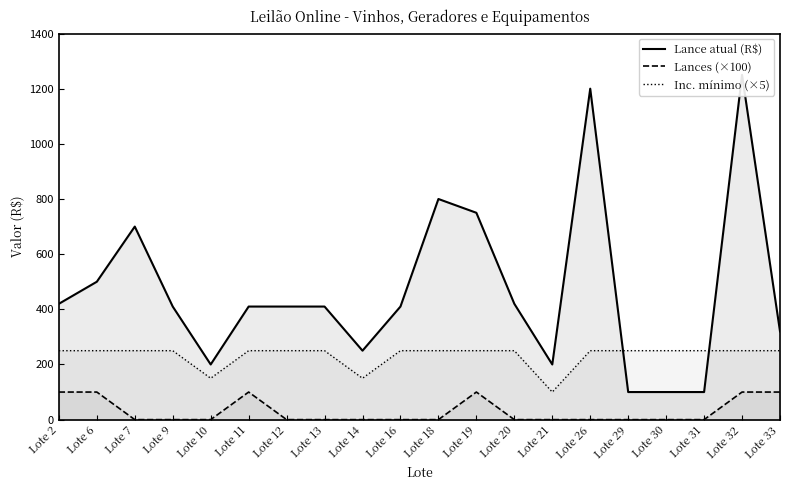

True or false: Lances (×100) and Inc. mínimo (×5) intersect in this chart.

False